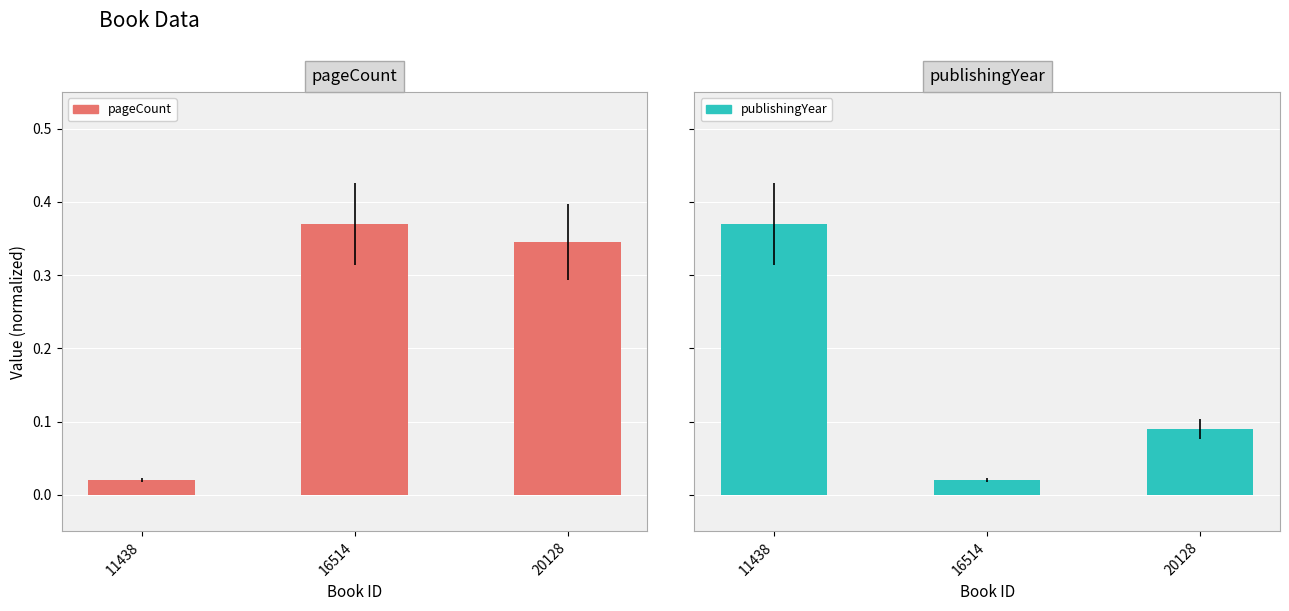

Rank the series at 20128 from lowest to highest value.

publishingYear, pageCount